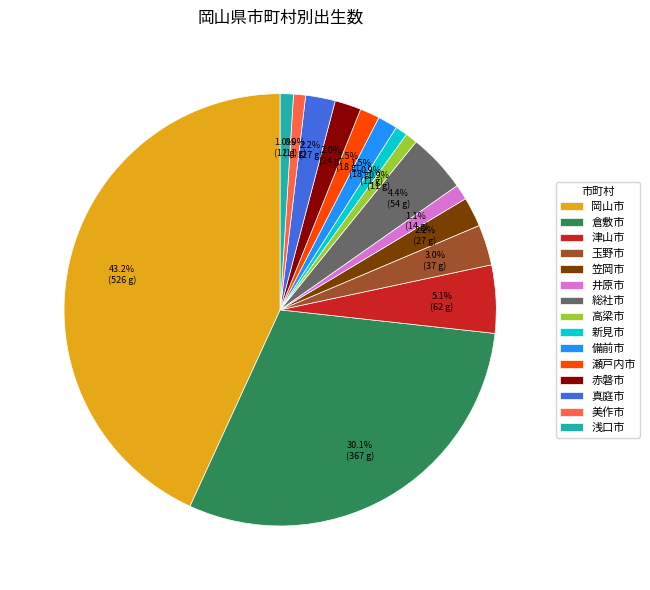

What is the total percentage of 笠岡市 and 倉敷市?

32.3%